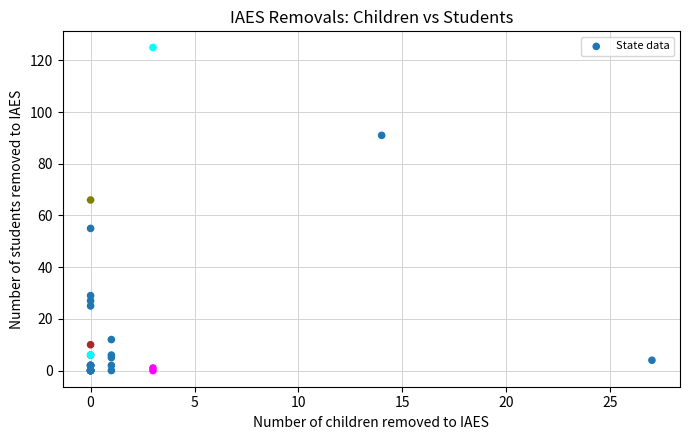

What Y value in the scatter plot is closest to 62?

66